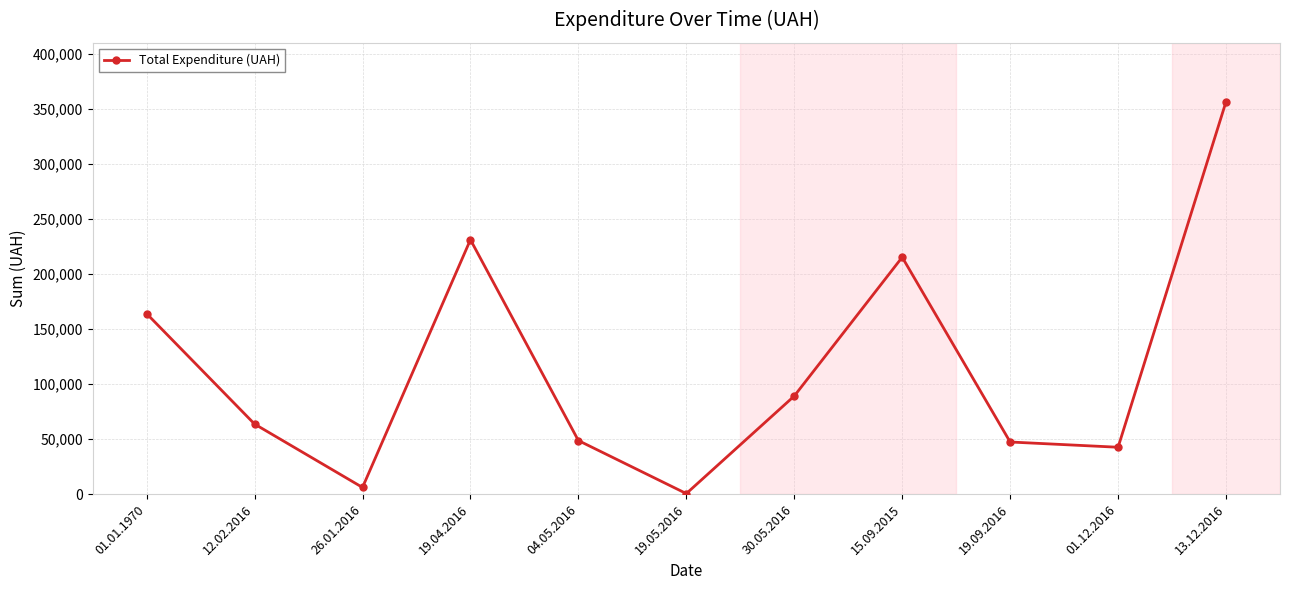

What is the ratio of the value at 12.02.2016 to the value at 15.09.2015?

0.3